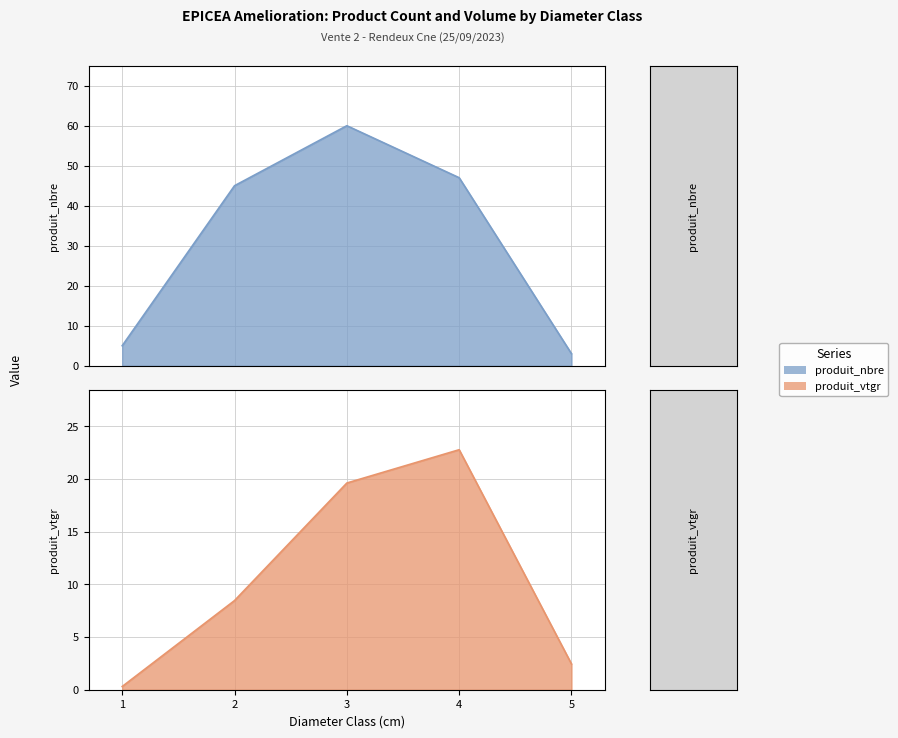

What is the approximate value of produit_nbre at 5?

3.0